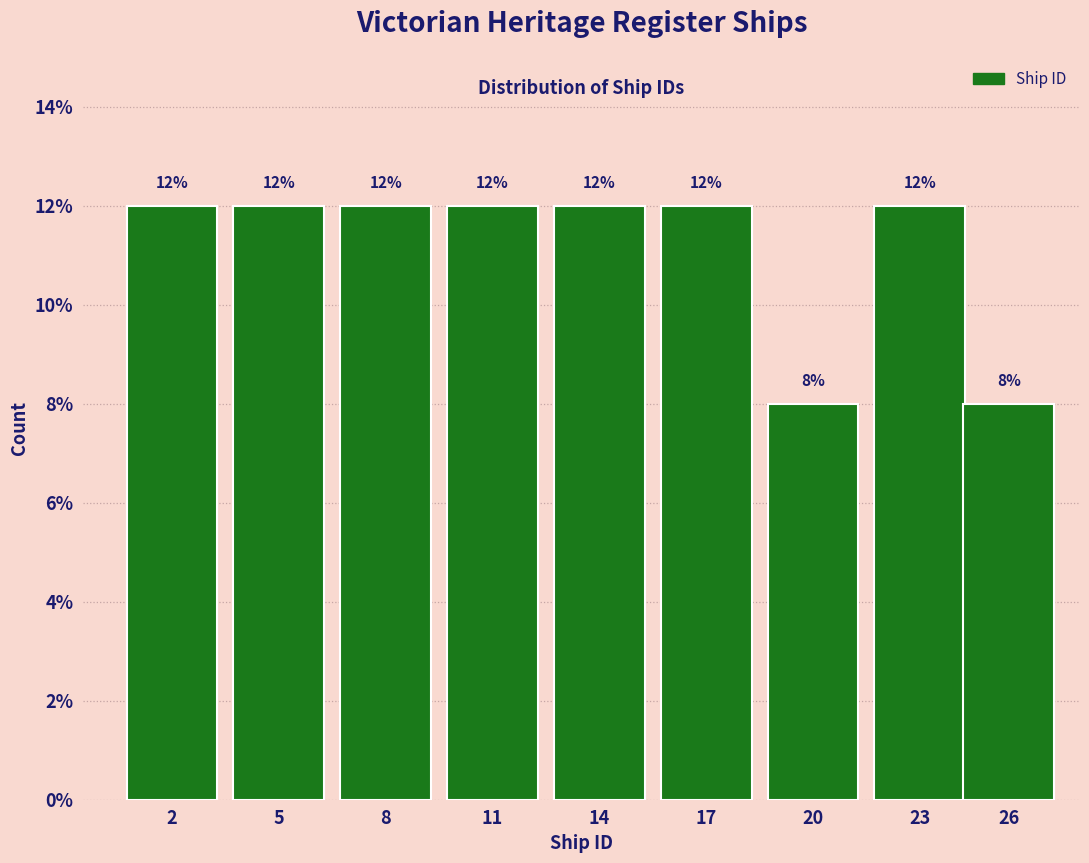

Reading left to right, list all the values displayed in this chart.

2=12	5=12	8=12	11=12	14=12	17=12	20=8	23=12	26=8